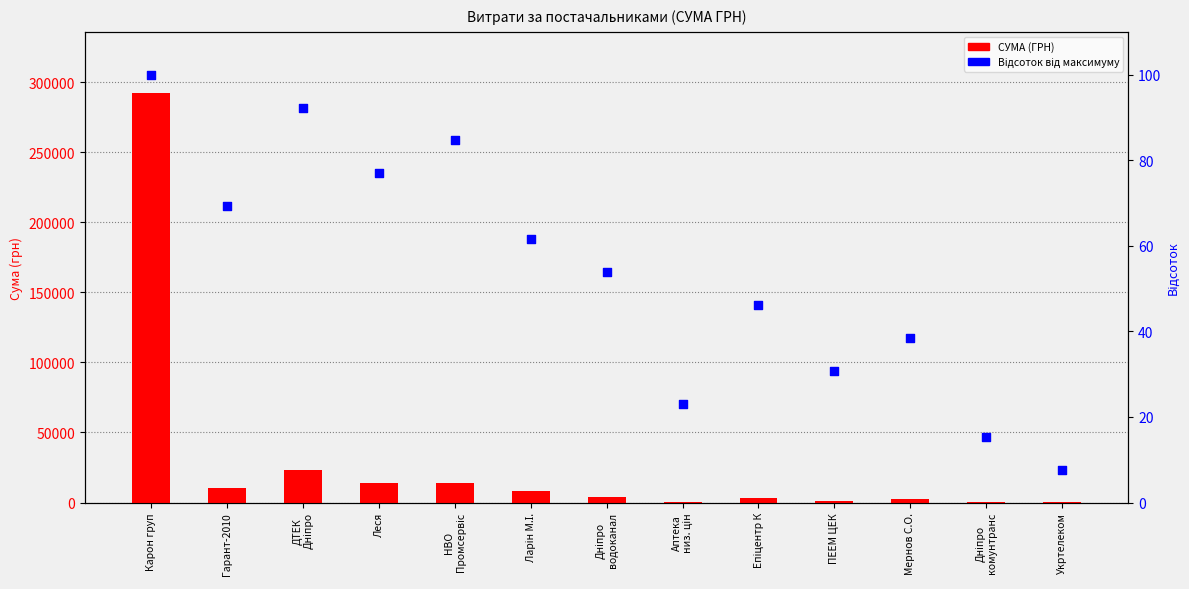

At how many categories does at least one series exceed 154835?

1